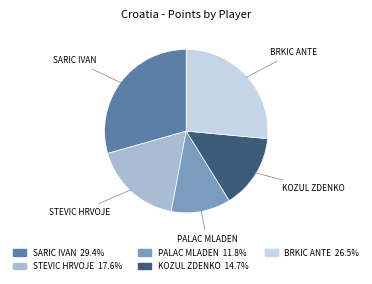

How many segments does this pie chart have?

5